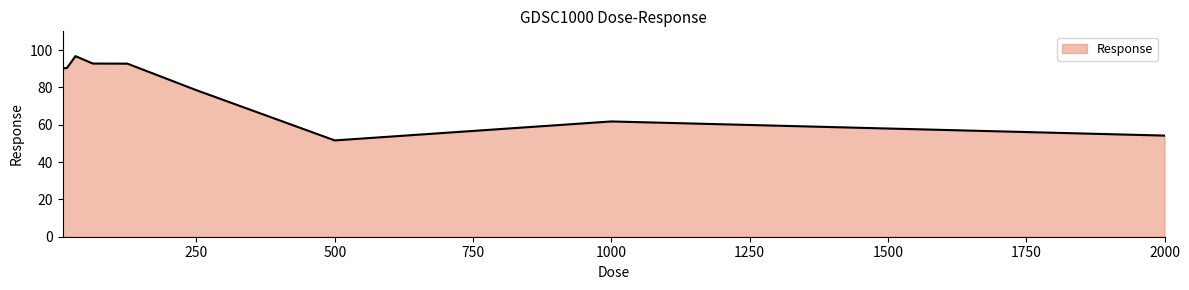

Does the chart have visible grid lines?

No